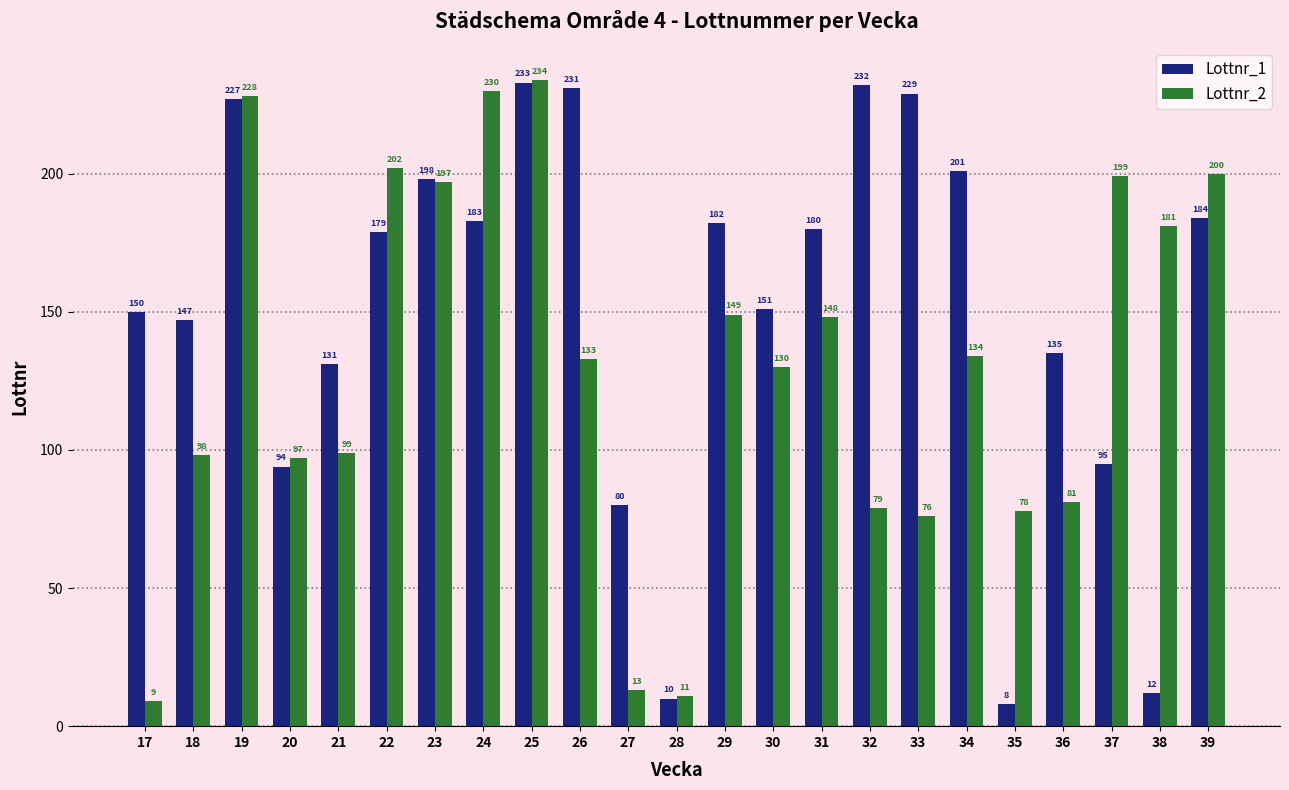

What is the difference between the Lottnr_1 values at 35 and 34?

193